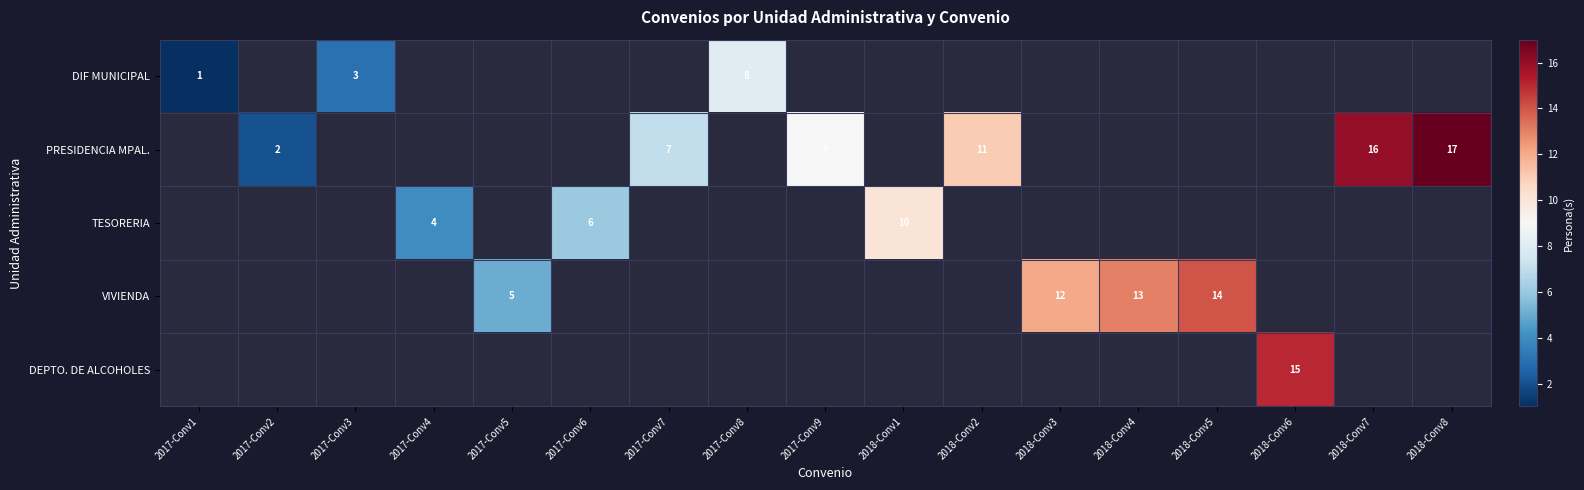

At how many categories does at least one series exceed 8?

9